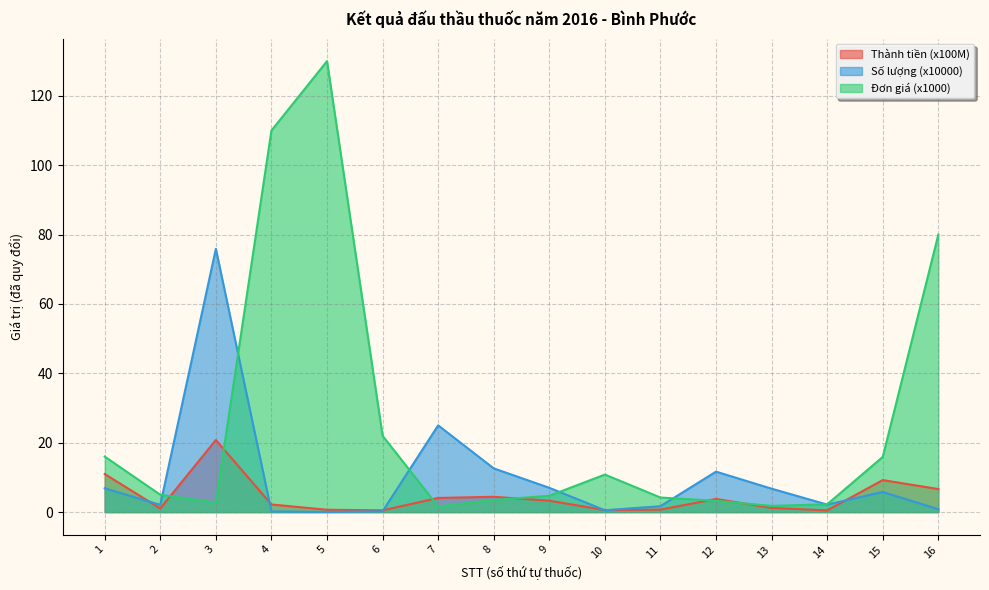

What are all the series names shown in the legend?

Thành tiền (x100M), Số lượng (x10000), Đơn giá (x1000)